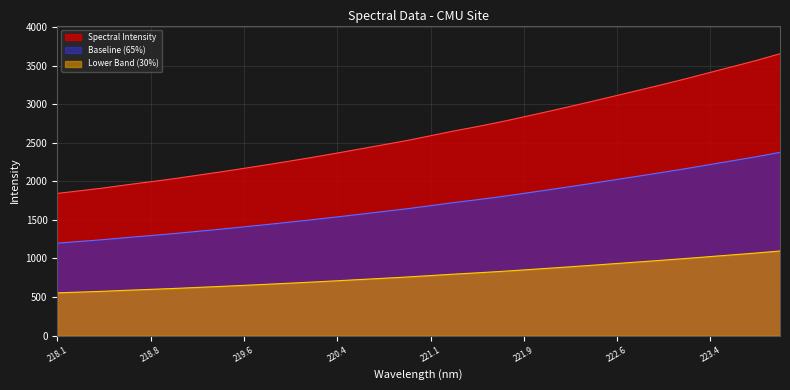

Rank the series by their average value, from highest to lowest.

Spectral Intensity, Baseline (65%), Lower Band (30%)